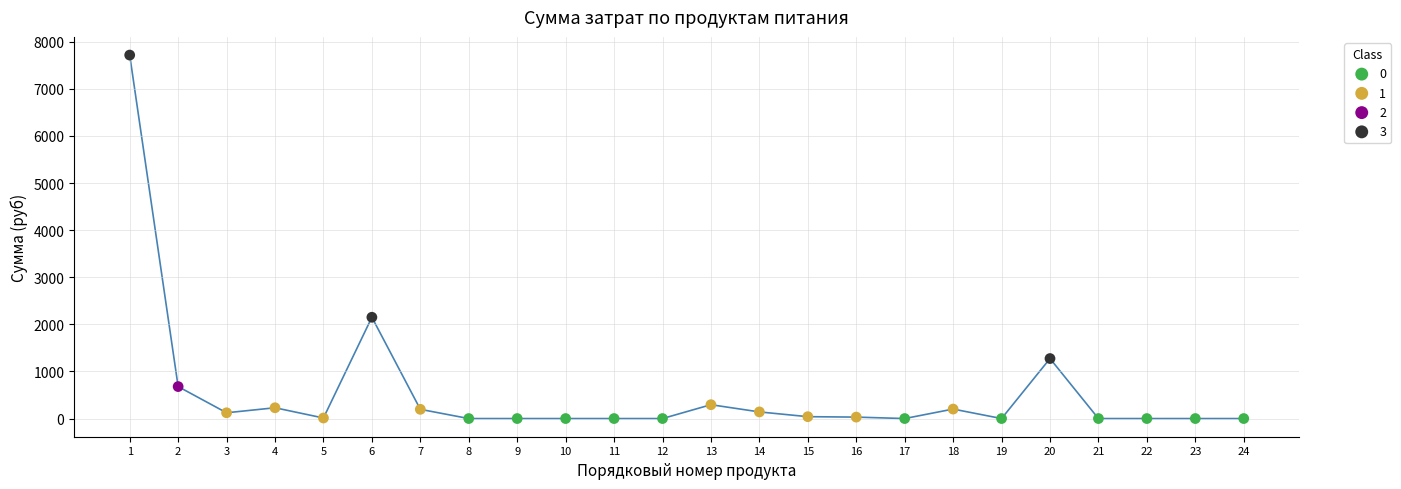

Which series reaches the maximum Y coordinate?

3